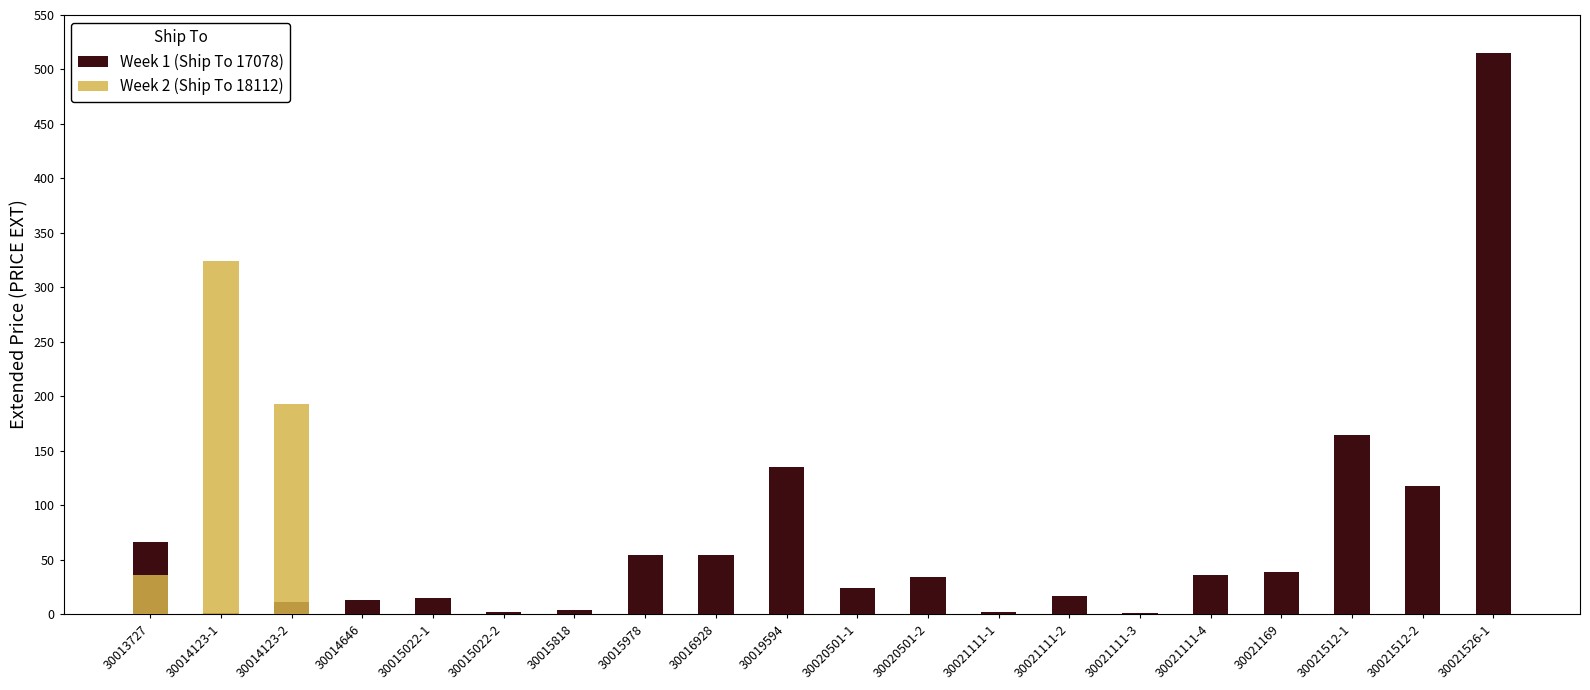

Which series has the largest total across all categories?

Week 1 (Ship To 17078)